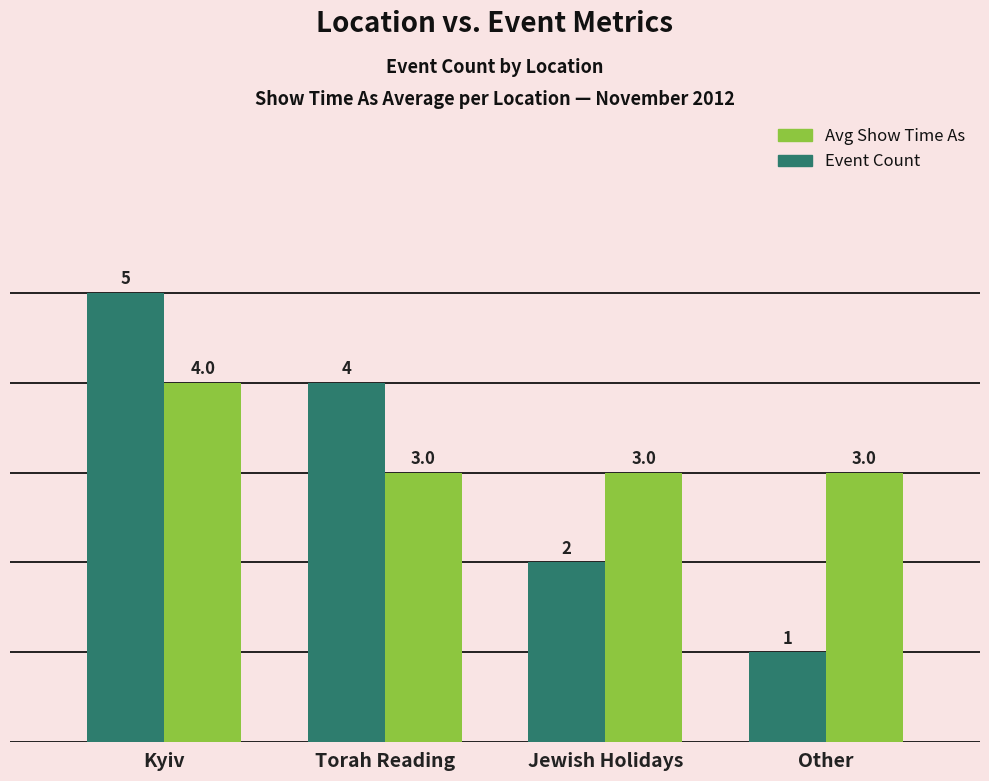

The Event Count series shows 1 at Jewish Holidays. True or false?

False